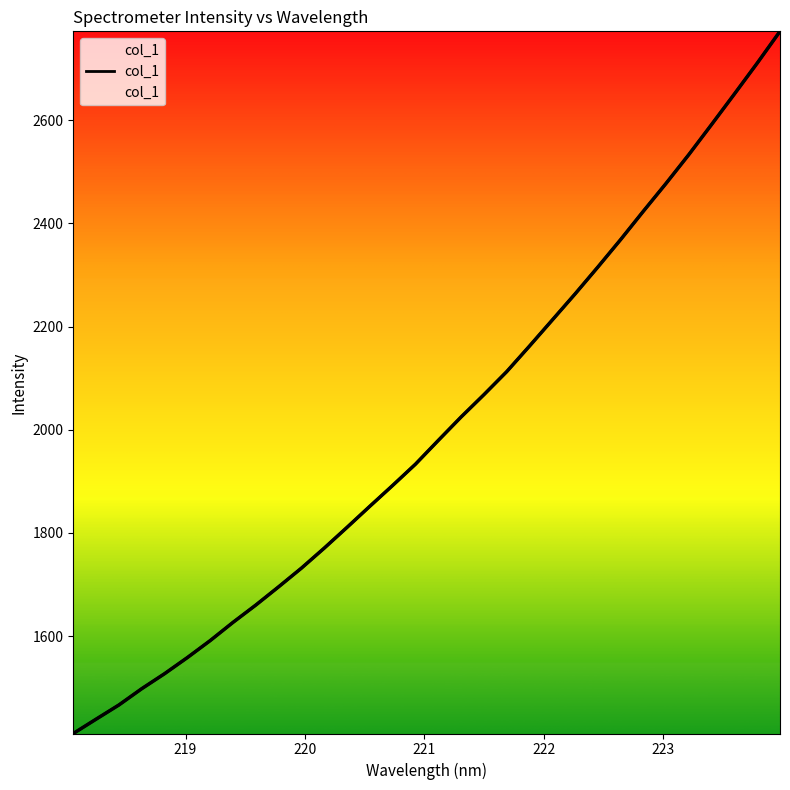

What is the sum of all values?

64129.8